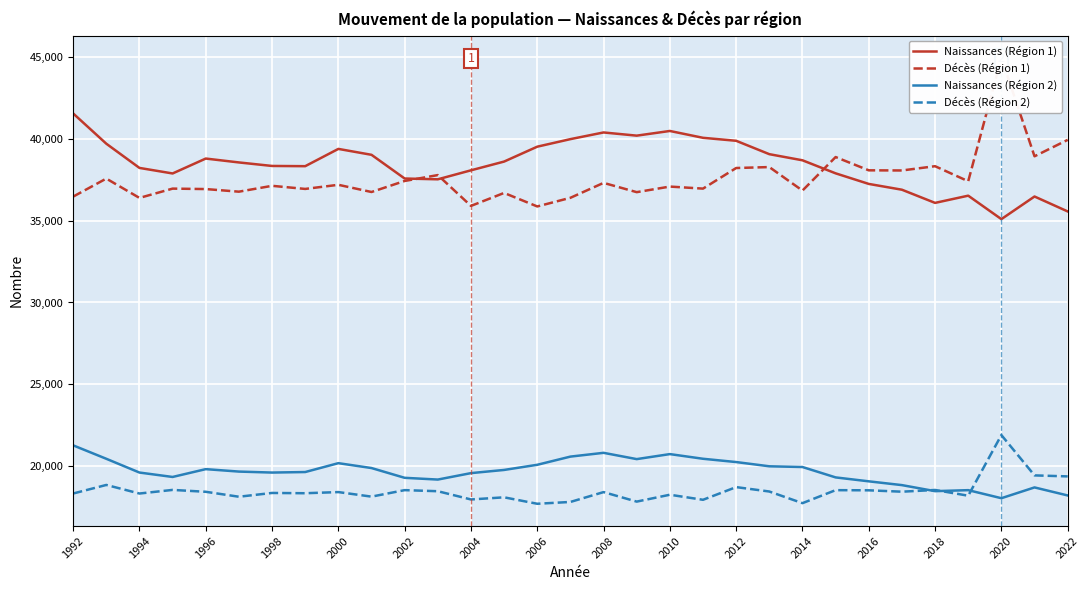

What is the value of the Naissances (Région 2) point at the 13th from the left?

19573